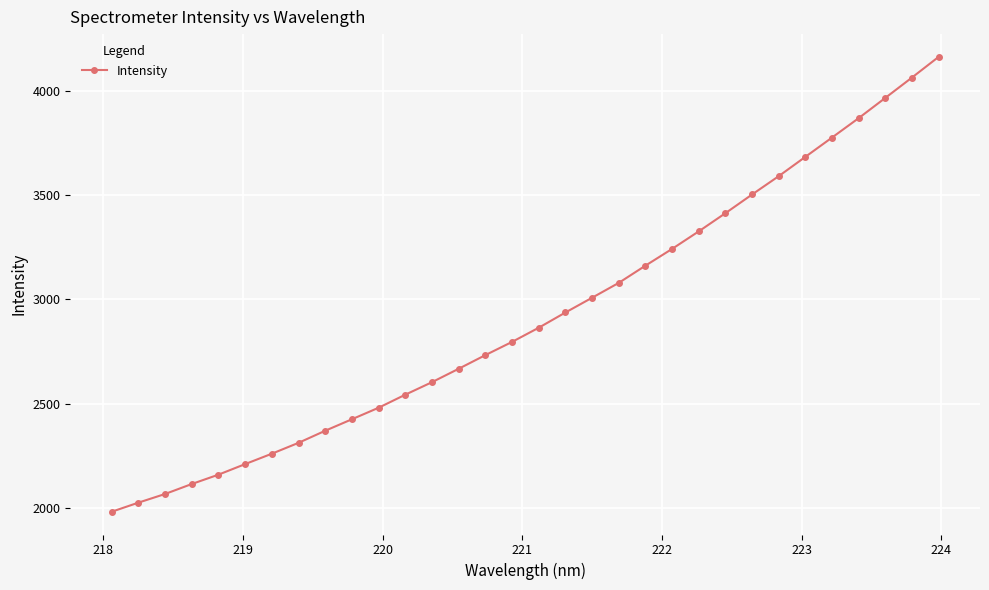

True or false: the data has more than 2 interior local peaks.

False